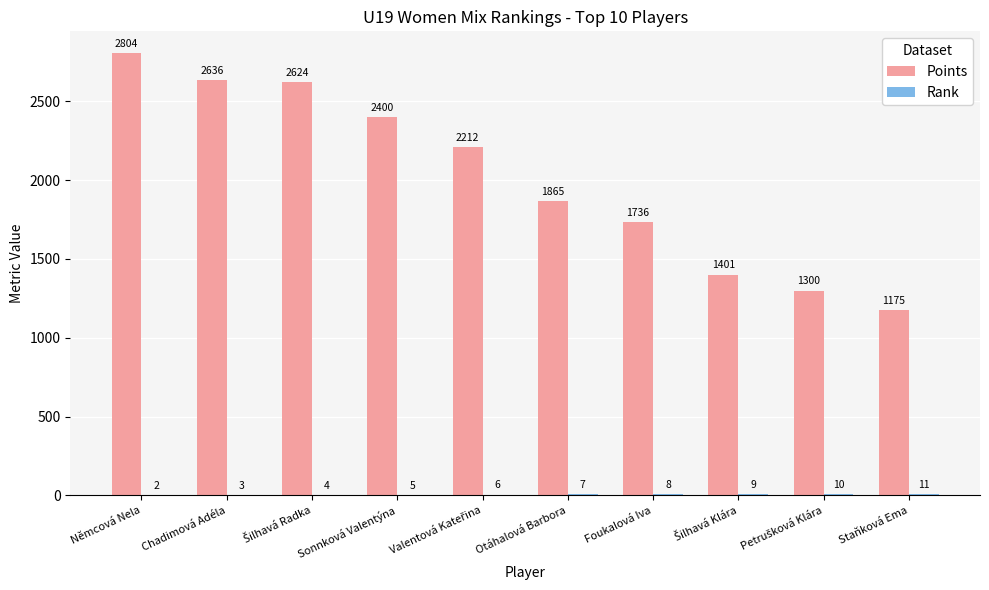

What is the maximum value shown in the chart?

2804